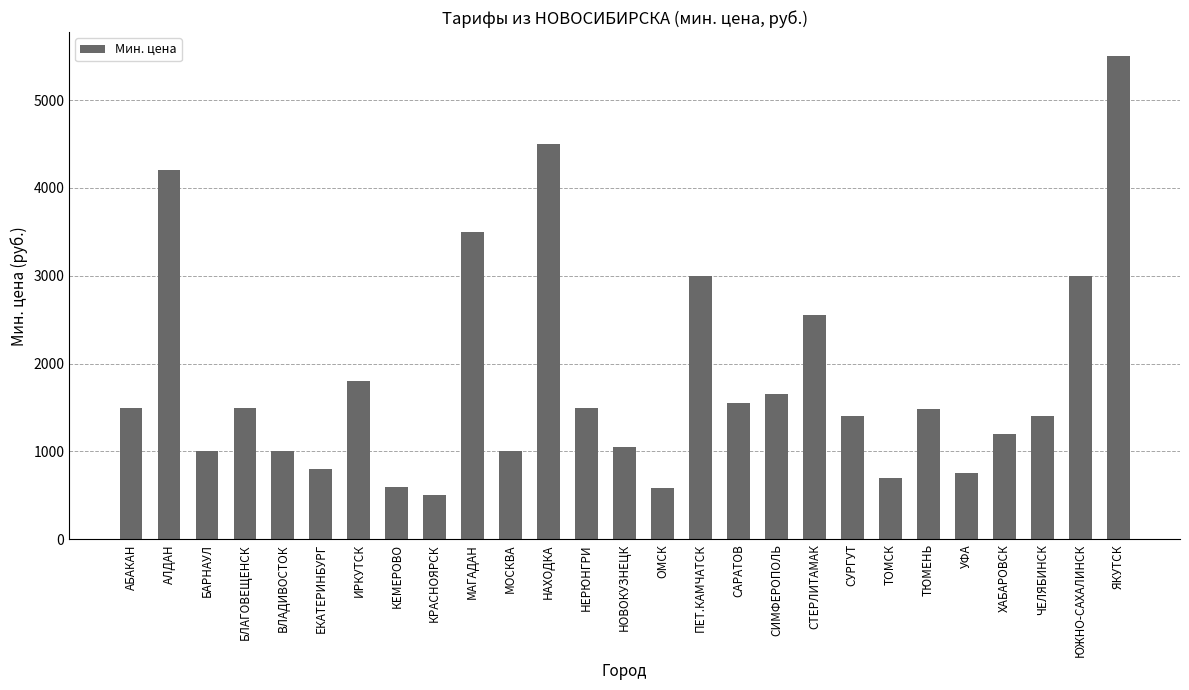

What is the change in value from МАГАДАН to СУРГУТ?

-2100